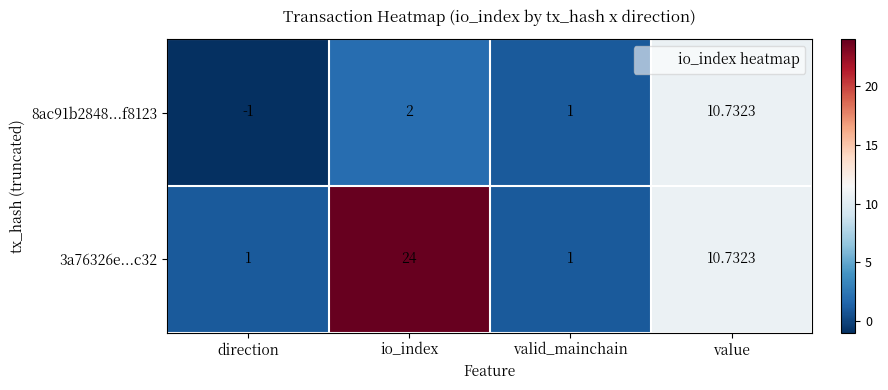

At which category is the sum across all series the highest?

io_index